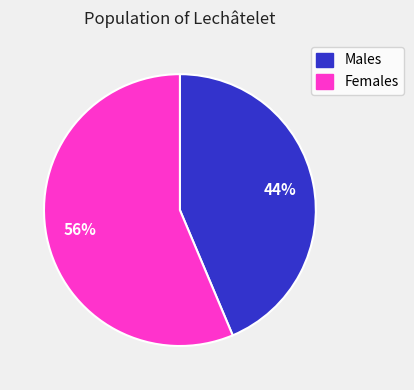

To the nearest percent, what is the average slice percentage?

50%